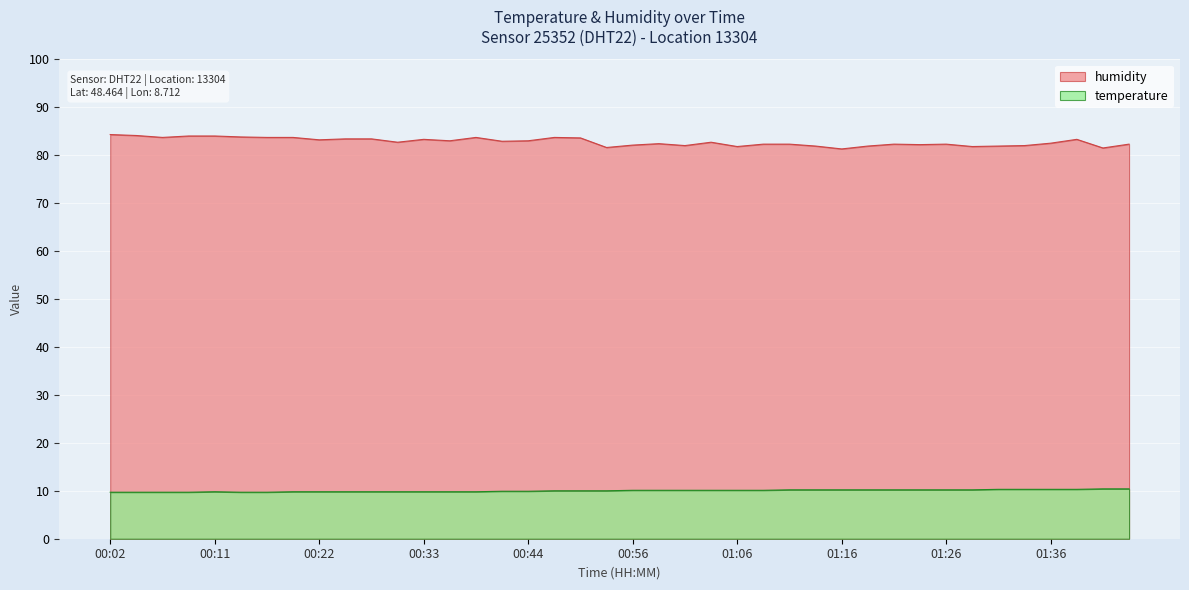

What is the label of the 33rd point from the right?

00:19